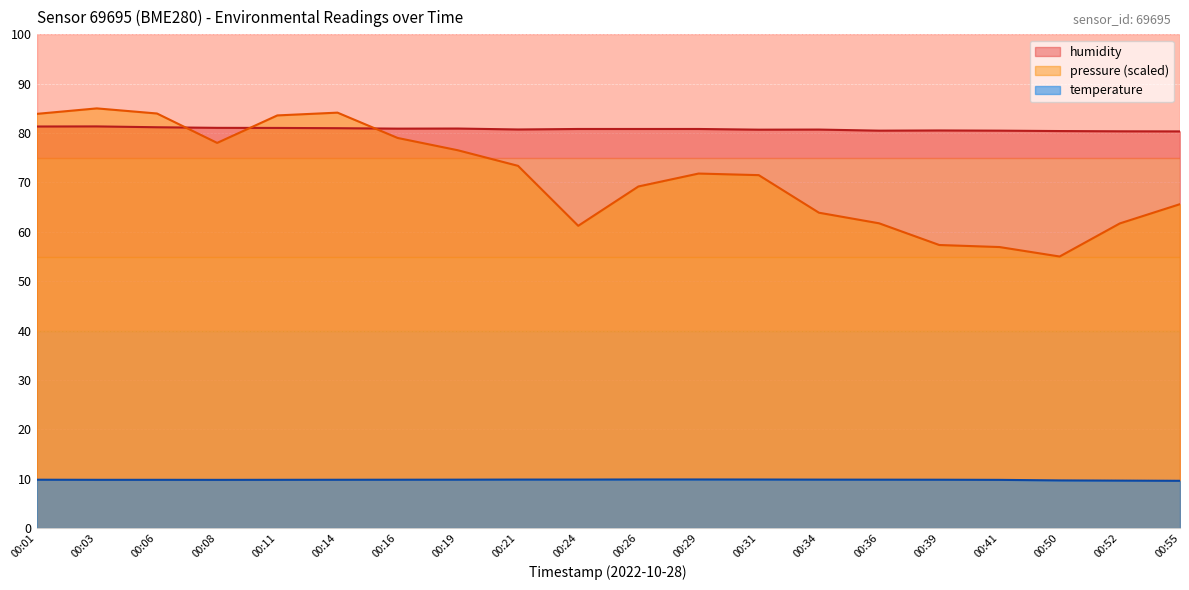

Reading left to right, extract all data points from this chart.

temperature: 9.8	9.8	9.8	9.8	9.8	9.8	9.8	9.8	9.8	9.8	9.8	9.8	9.8	9.8	9.8	9.8	9.8	9.7	9.6	9.6
humidity: 81.3	81.3	81.2	81.1	81.0	81.0	80.9	80.9	80.7	80.8	80.8	80.8	80.7	80.7	80.5	80.5	80.5	80.4	80.4	80.3
pressure_norm: 83.9	85.0	84.0	78.0	83.6	84.1	79.0	76.5	73.4	61.2	69.2	71.8	71.5	63.9	61.7	57.3	56.9	55.0	61.7	65.6